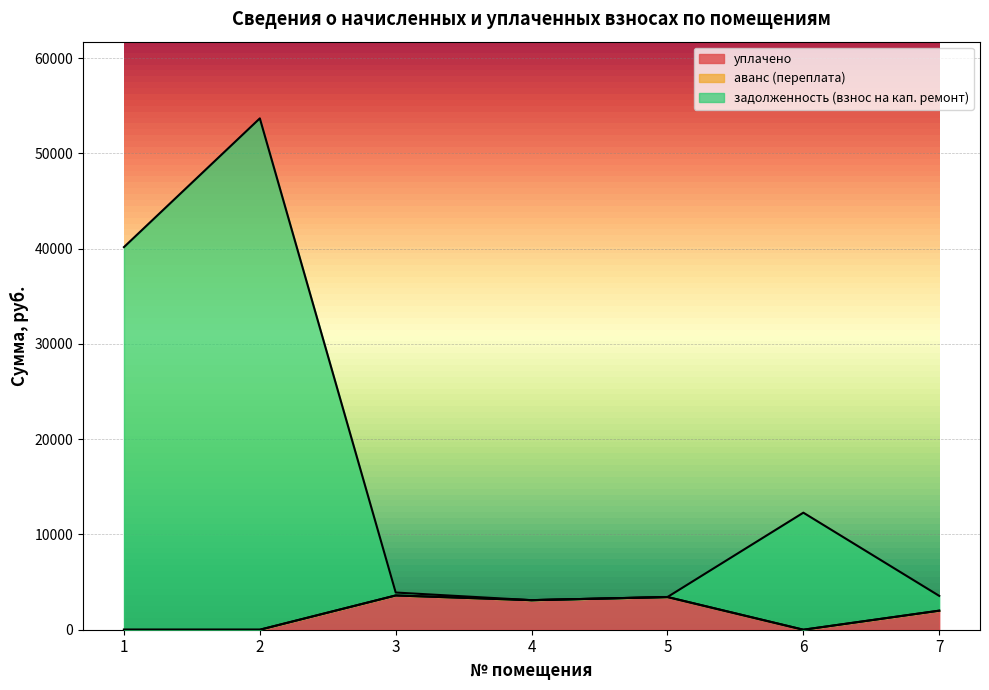

Which series changed the most between 1 and 3?

задолженность (взнос на кап. ремонт)